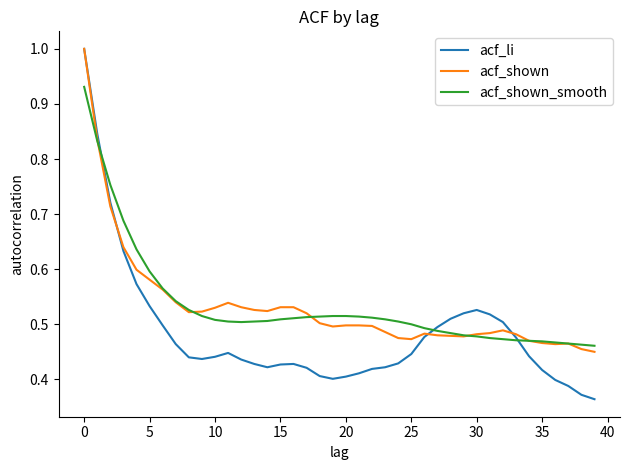

What is the maximum value for acf_shown?

1.0